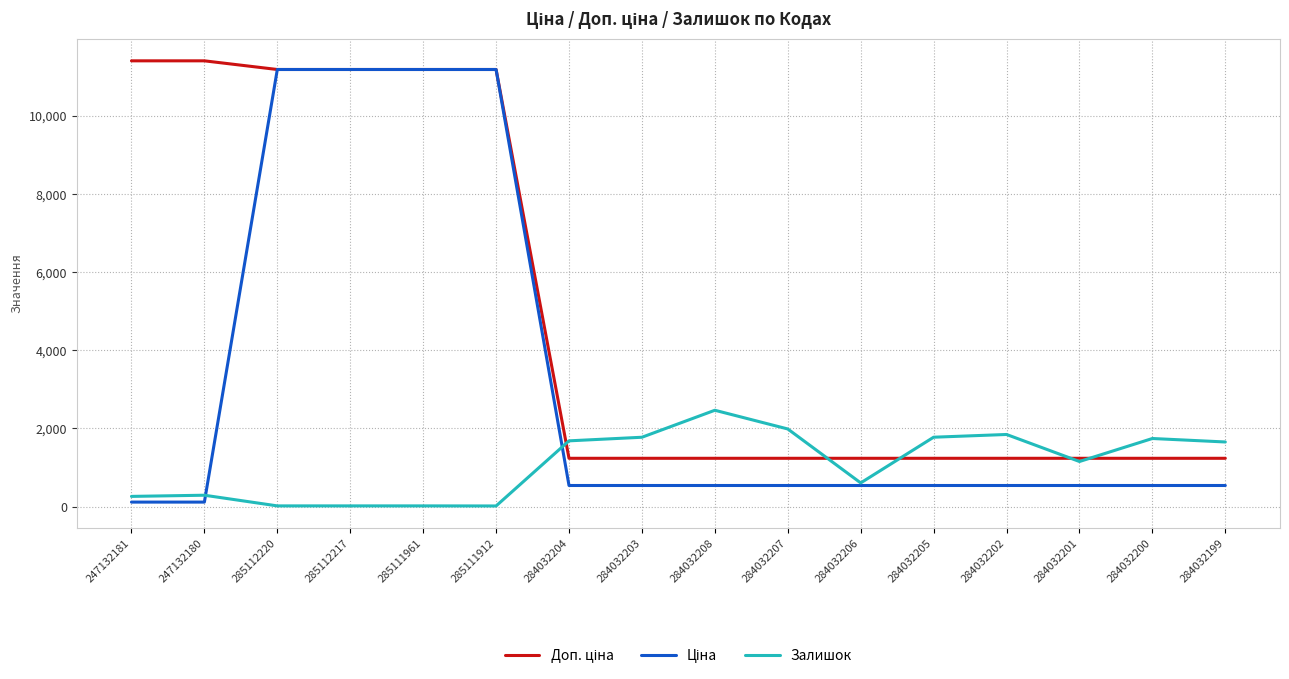

What is the greatest value displayed?

11410.0